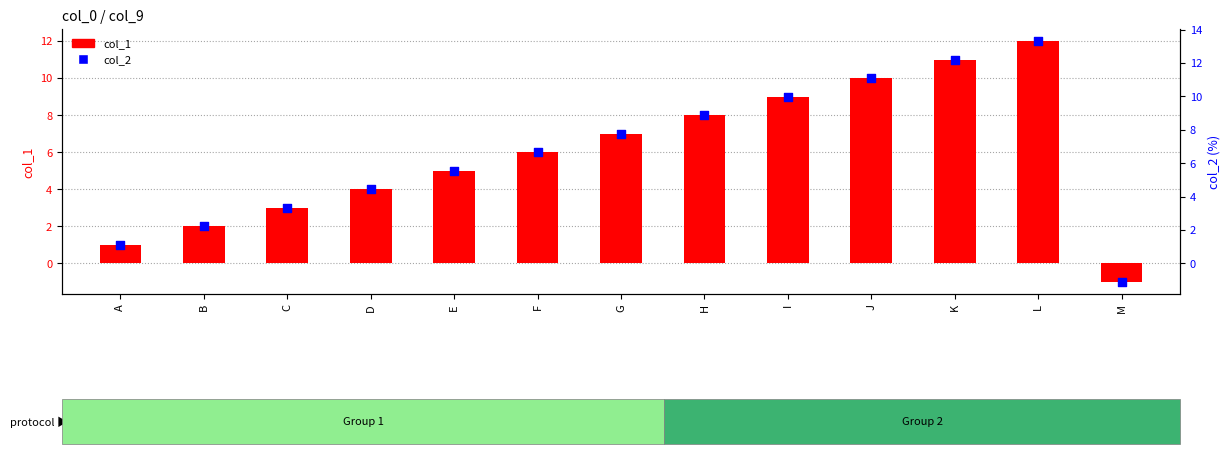

What is the total value across all series at F?

12.7